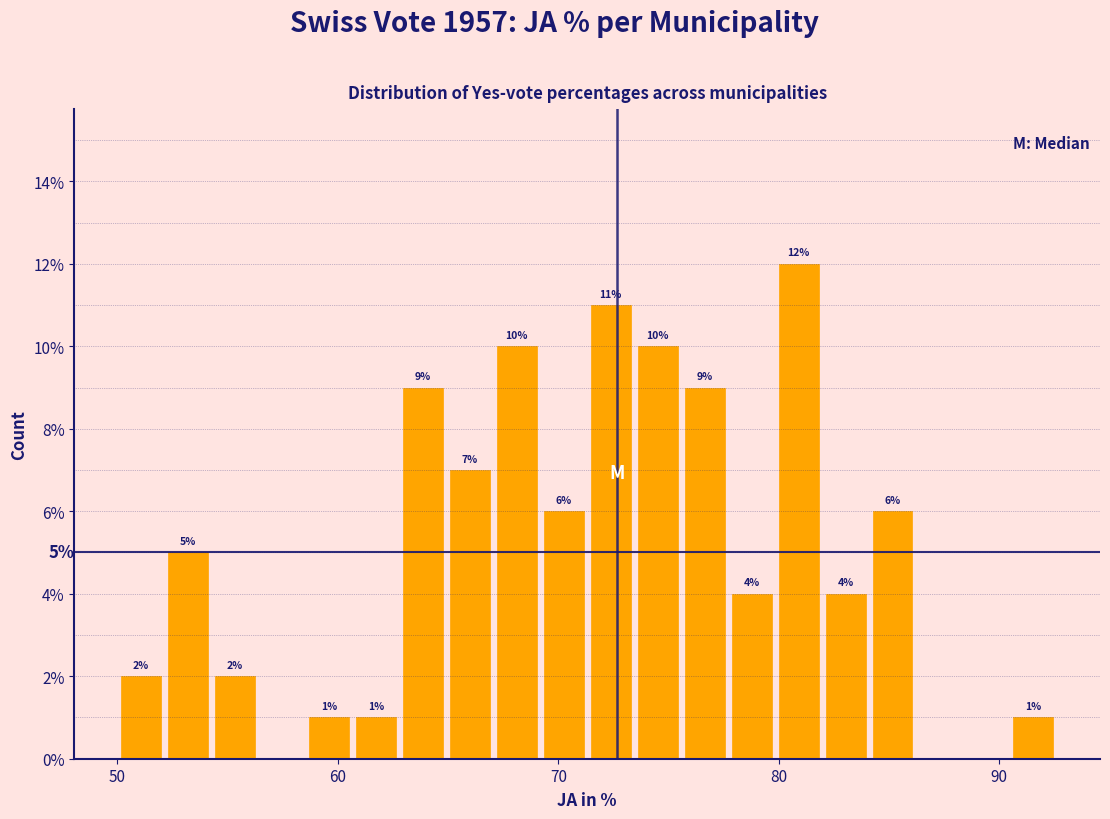

Around what value on the x-axis is the tallest bar? Give the approximate position of its centre, as read against the axis.

81